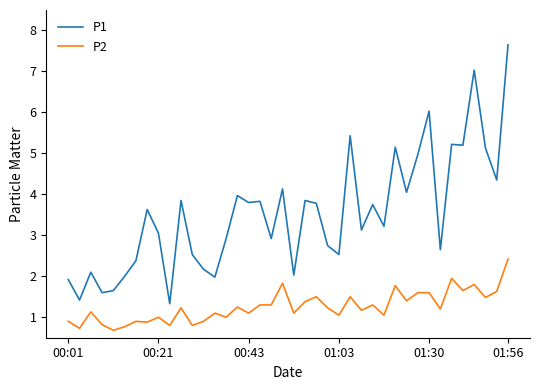

Which series has the largest total across all categories?

P1